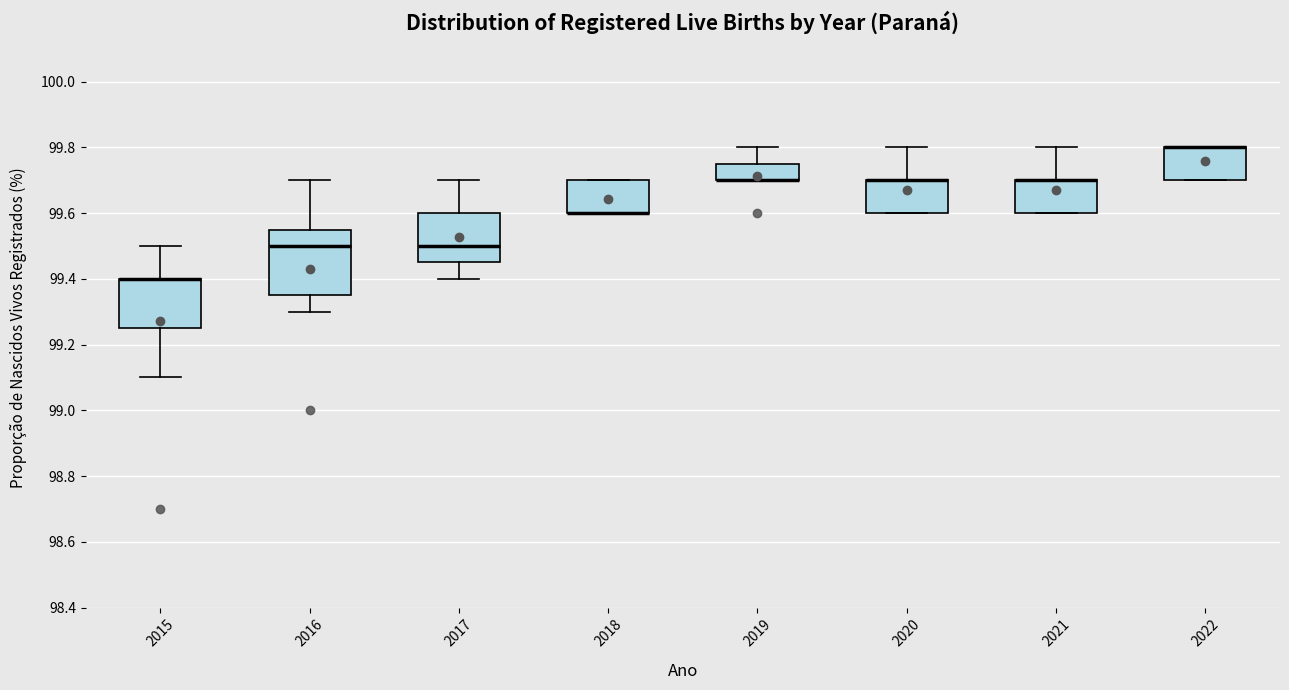

Reading left to right, transcribe this box plot: for each box, give where its median line is, the range the box spans, and where its two whiskers end, as read against the y-axis. The values are not printed on the chart, so give them approximately, as read against the axis.

2015: median 99.40 (drawn on the box's upper edge), box 99.26 to 99.40, whiskers 99.10 to 99.50
2016: median 99.50, box 99.36 to 99.56, whiskers 99.30 to 99.70
2017: median 99.50, box 99.46 to 99.60, whiskers 99.40 to 99.70
2018: median 99.60 (drawn on the box's lower edge), box 99.60 to 99.70, whiskers 99.60 to 99.70
2019: median 99.70 (drawn on the box's lower edge), box 99.70 to 99.76, whiskers 99.70 to 99.80
2020: median 99.70 (drawn on the box's upper edge), box 99.60 to 99.70, whiskers 99.60 to 99.80
2021: median 99.70 (drawn on the box's upper edge), box 99.60 to 99.70, whiskers 99.60 to 99.80
2022: median 99.80 (drawn on the box's upper edge), box 99.70 to 99.80, whiskers 99.70 to 99.80